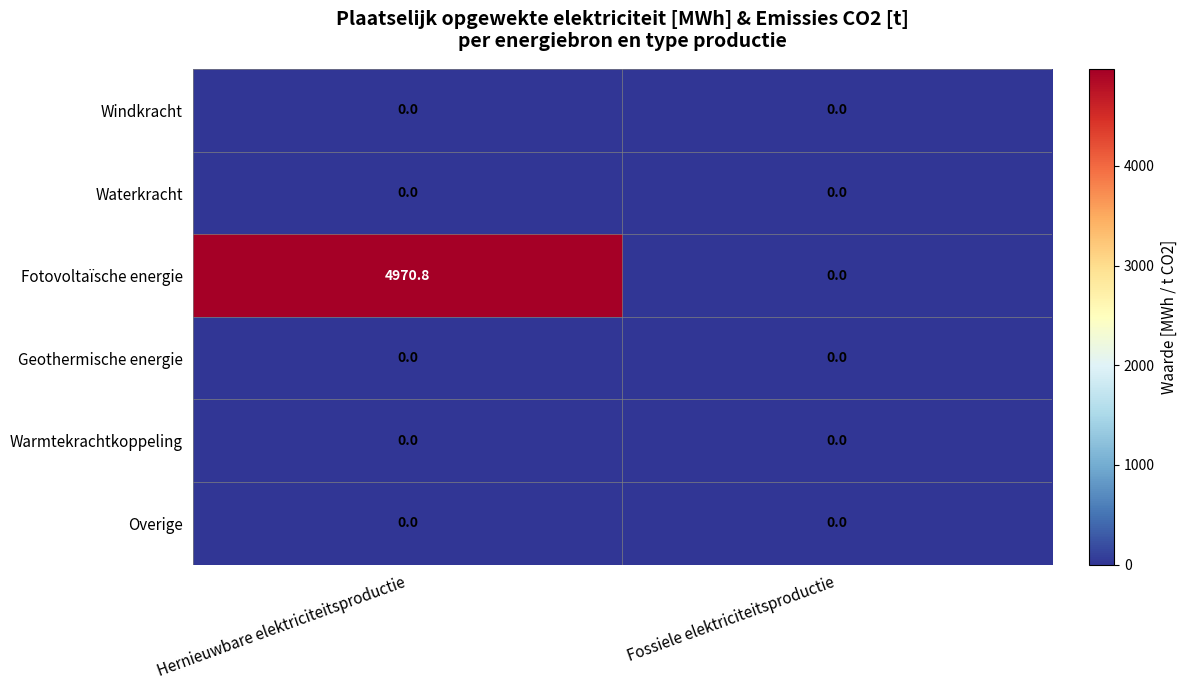

List the labels in order of Fotovoltaïsche energie value, smallest first.

Fossiele elektriciteitsproductie, Hernieuwbare elektriciteitsproductie